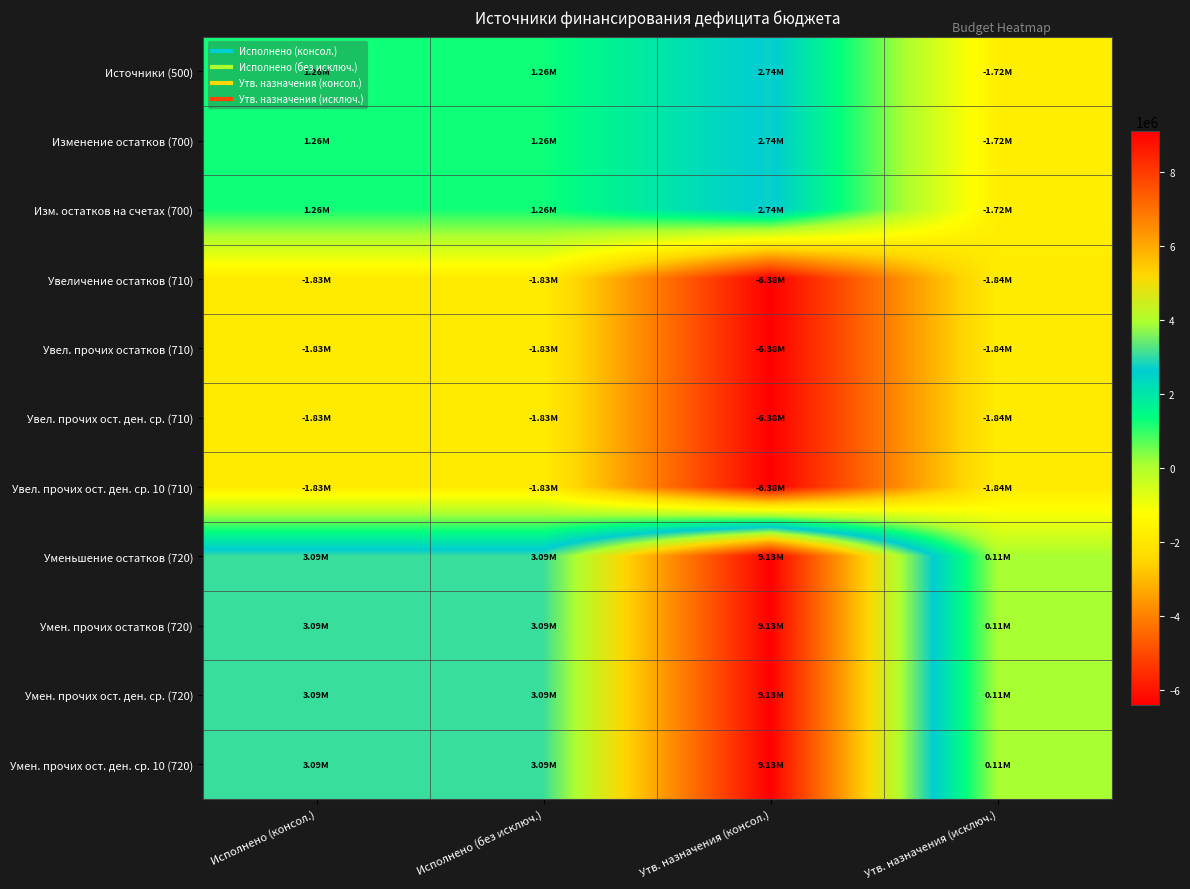

Reading left to right, what are all the values shown in this chart?

Источники (500): Исполнено (консол.)=1258611.9	Исполнено (без исключ.)=1258611.9	Утв. назначения (консол.)=2740595.8	Утв. назначения (исключ.)=-1724552.0
Изменение остатков (700): Исполнено (консол.)=1258611.9	Исполнено (без исключ.)=1258611.9	Утв. назначения (консол.)=2740595.8	Утв. назначения (исключ.)=-1724552.0
Изм. остатков на счетах (700): Исполнено (консол.)=1258611.9	Исполнено (без исключ.)=1258611.9	Утв. назначения (консол.)=2740595.8	Утв. назначения (исключ.)=-1724552.0
Увеличение остатков (710): Исполнено (консол.)=-1827567.0	Исполнено (без исключ.)=-1827567.0	Утв. назначения (консол.)=-6384800.0	Утв. назначения (исключ.)=-1838952.0
Увел. прочих остатков (710): Исполнено (консол.)=-1827567.0	Исполнено (без исключ.)=-1827567.0	Утв. назначения (консол.)=-6384800.0	Утв. назначения (исключ.)=-1838952.0
Увел. прочих ост. ден. ср. (710): Исполнено (консол.)=-1827567.0	Исполнено (без исключ.)=-1827567.0	Утв. назначения (консол.)=-6384800.0	Утв. назначения (исключ.)=-1838952.0
Увел. прочих ост. ден. ср. 10 (710): Исполнено (консол.)=-1827567.0	Исполнено (без исключ.)=-1827567.0	Утв. назначения (консол.)=-6384800.0	Утв. назначения (исключ.)=-1838952.0
Уменьшение остатков (720): Исполнено (консол.)=3086179.0	Исполнено (без исключ.)=3086179.0	Утв. назначения (консол.)=9125395.8	Утв. назначения (исключ.)=114400.0
Умен. прочих остатков (720): Исполнено (консол.)=3086179.0	Исполнено (без исключ.)=3086179.0	Утв. назначения (консол.)=9125395.8	Утв. назначения (исключ.)=114400.0
Умен. прочих ост. ден. ср. (720): Исполнено (консол.)=3086179.0	Исполнено (без исключ.)=3086179.0	Утв. назначения (консол.)=9125395.8	Утв. назначения (исключ.)=114400.0
Умен. прочих ост. ден. ср. 10 (720): Исполнено (консол.)=3086179.0	Исполнено (без исключ.)=3086179.0	Утв. назначения (консол.)=9125395.8	Утв. назначения (исключ.)=114400.0